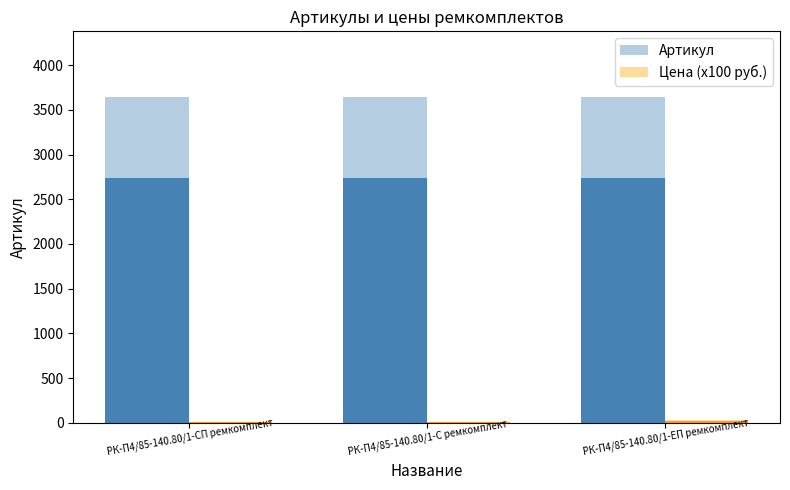

What is the difference between the highest and lowest values at РК-П4/85-140.80/1-СП ремкомплект?

3643.0